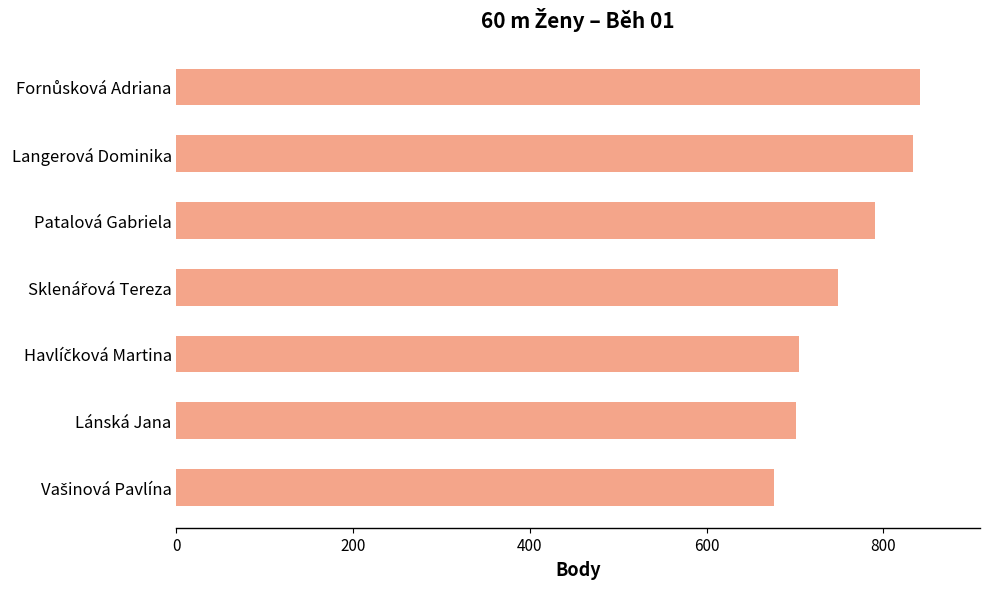

What is the maximum value shown in the chart?

842